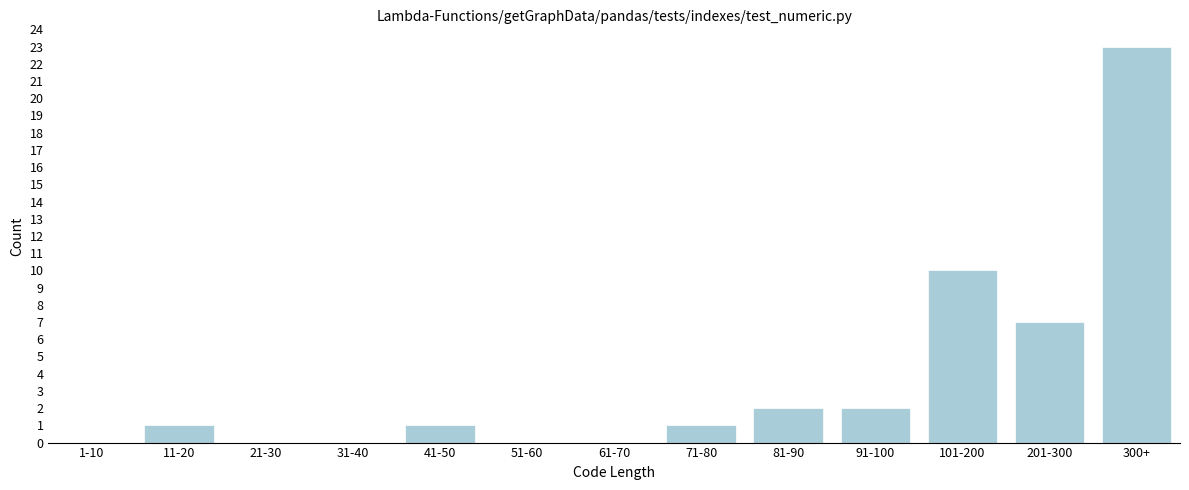

Reading left to right, extract all data points from this chart.

1-10=0	11-20=1	21-30=0	31-40=0	41-50=1	51-60=0	61-70=0	71-80=1	81-90=2	91-100=2	101-200=10	201-300=7	300+=23